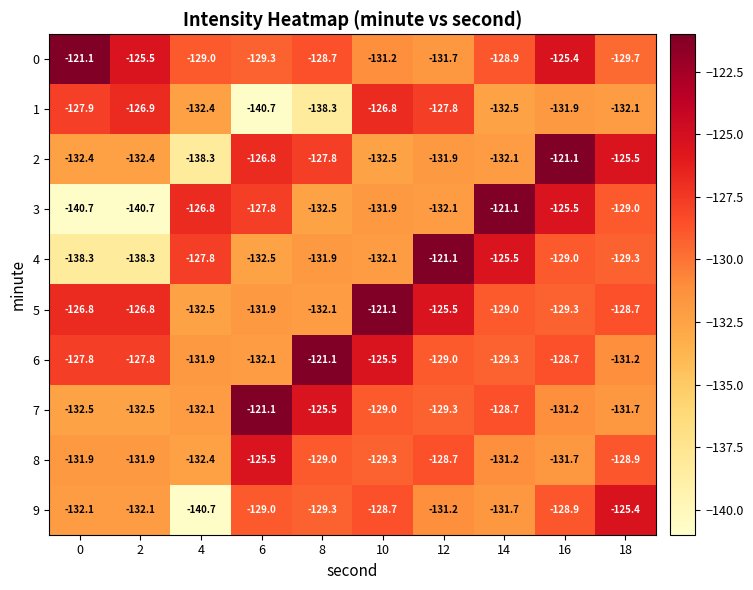

What is the spread (max minus min) of values at 12?

11.0